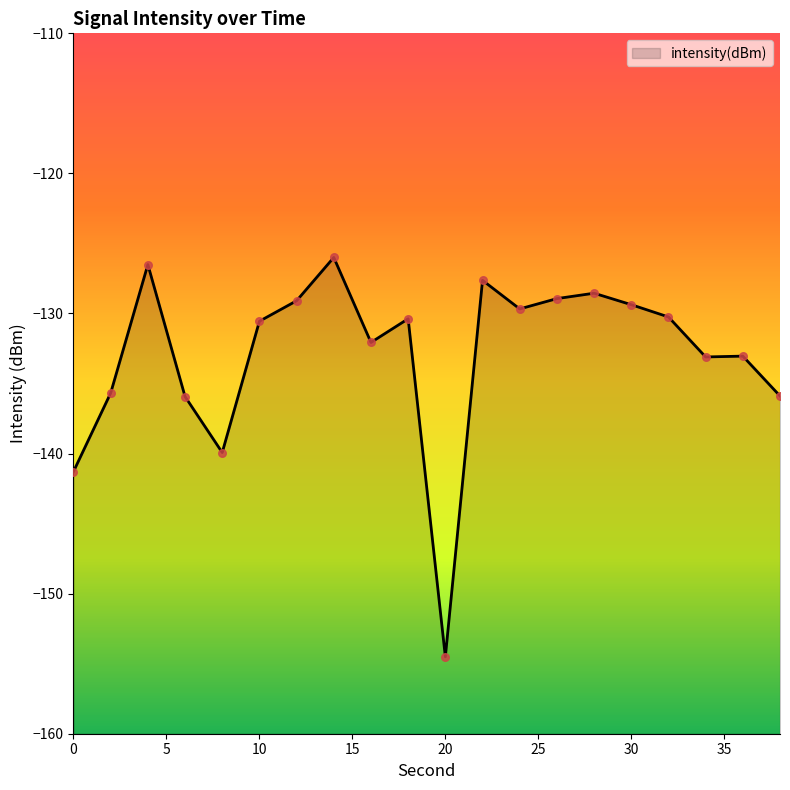

What is the change in value from 10 to 16?

-1.5